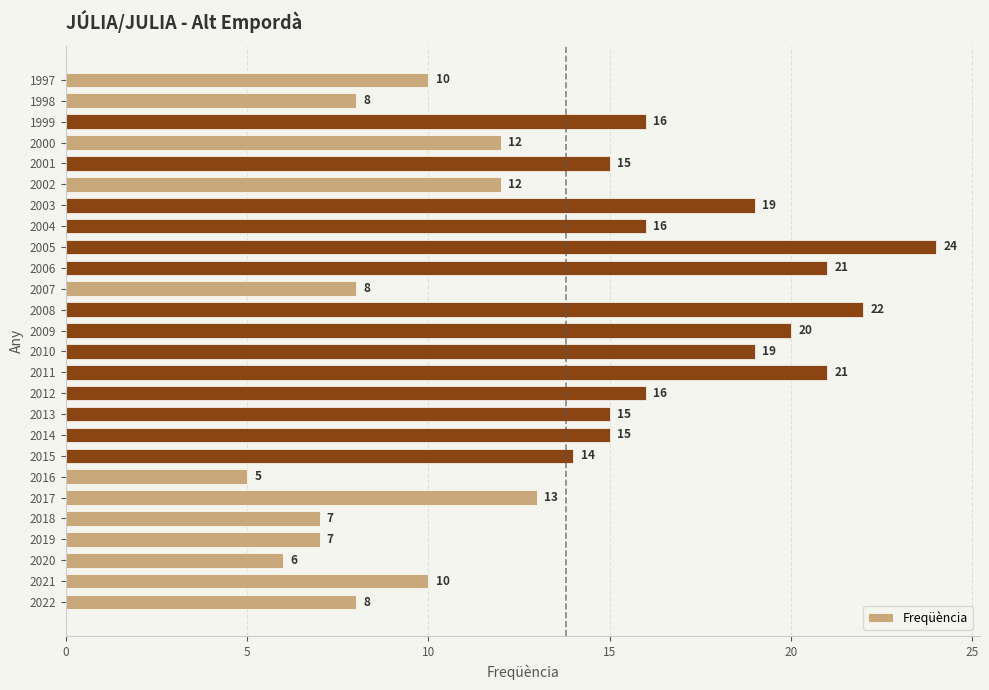

Where is the data nearest to the value 14?

2015